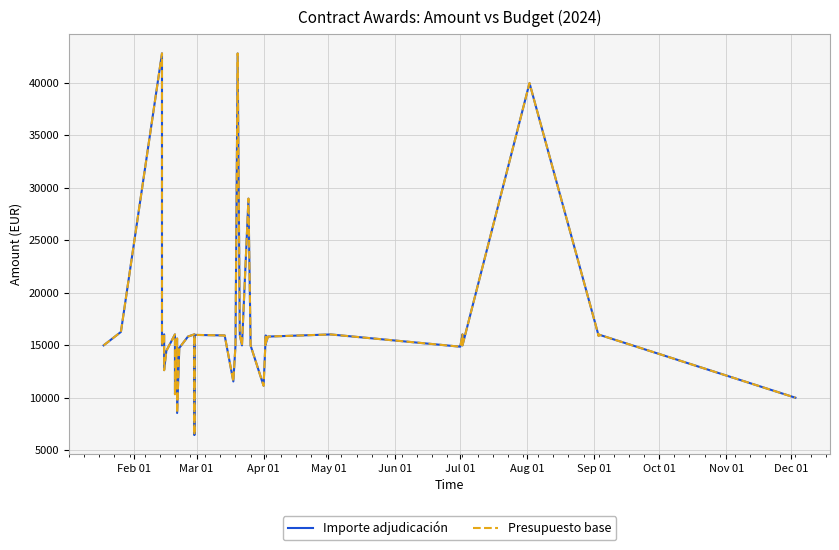

Is the value of Importe adjudicación at 29 greater than the value of Presupuesto base at Sep 01?

No